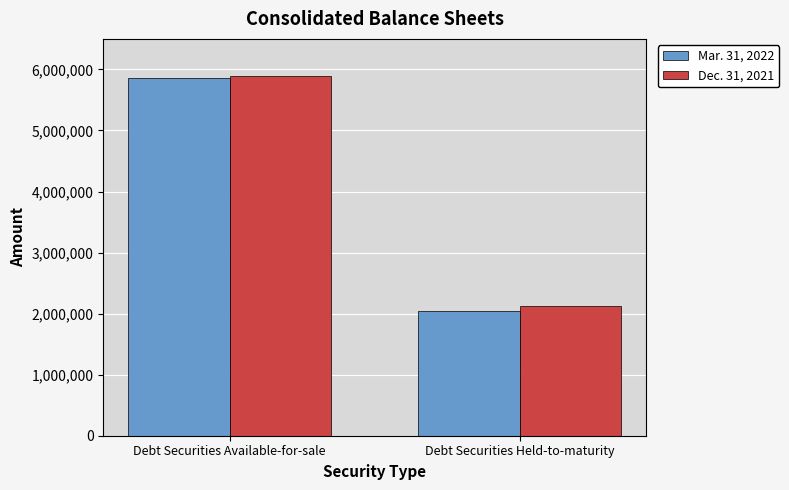

Reading left to right, extract all data points from this chart.

Mar. 31, 2022: Debt Securities Available-for-sale=5853160	Debt Securities Held-to-maturity=2038037
Dec. 31, 2021: Debt Securities Available-for-sale=5898041	Debt Securities Held-to-maturity=2122606